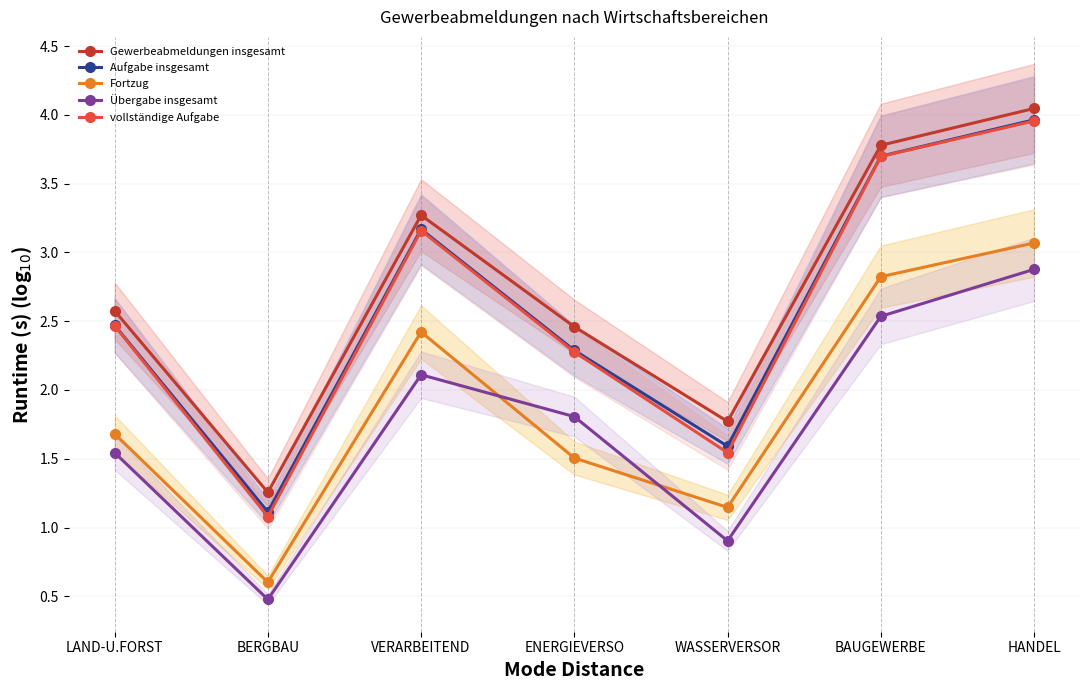

Between LAND-U.FORST and WASSERVERSOR, which series saw the biggest shift?

vollständige Aufgabe